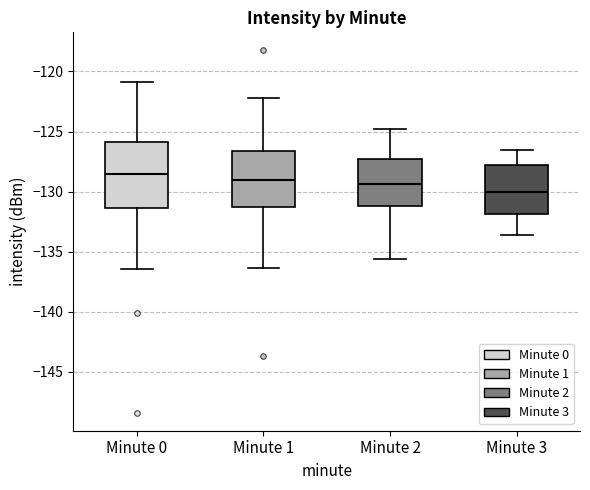

Comparing the boxes themselves (not the whiskers), which one is the tallest?

Minute 0